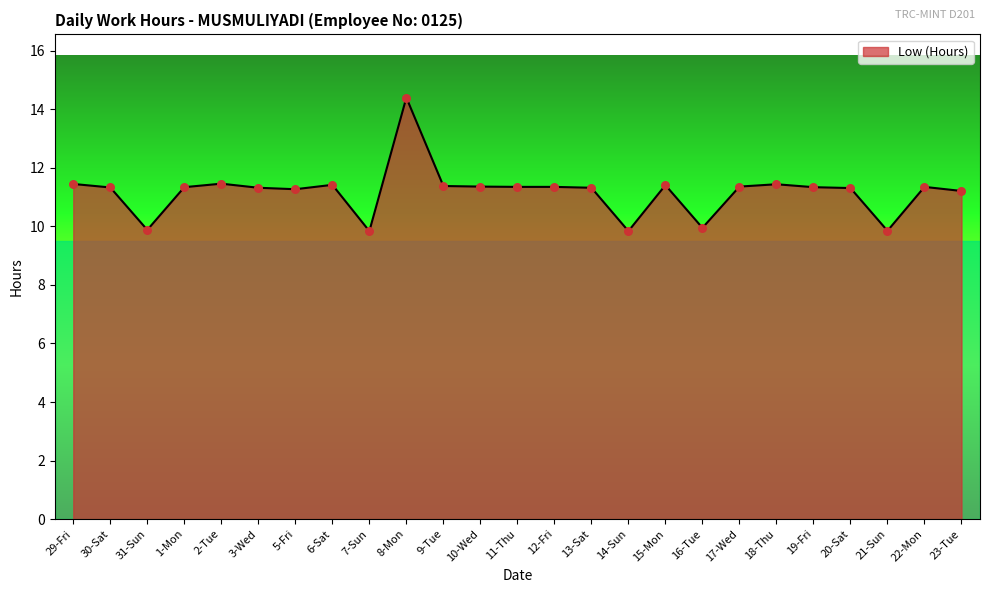

Which has a higher value, 16-Tue or 6-Sat?

6-Sat